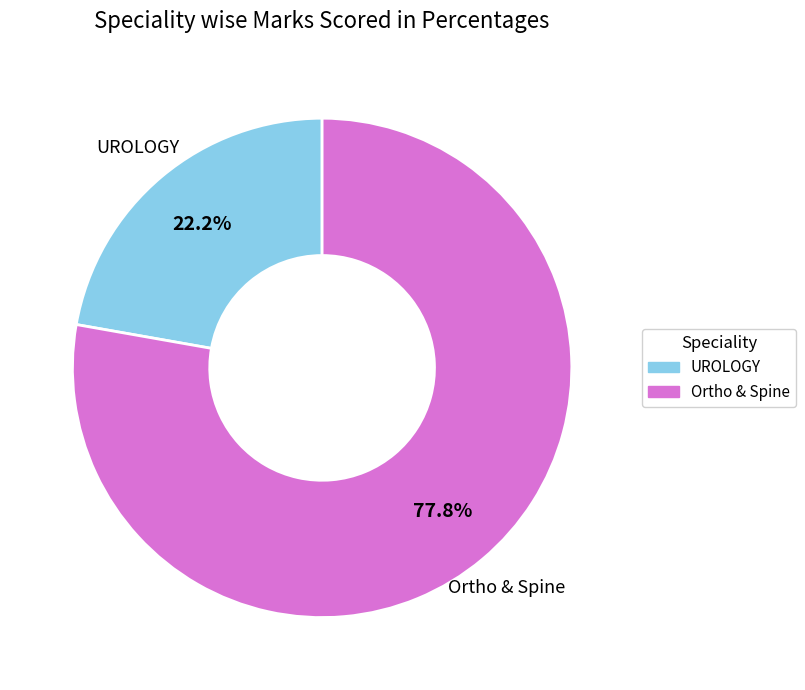

To the nearest percent, what is the difference between the largest and smallest slice percentages?

56%